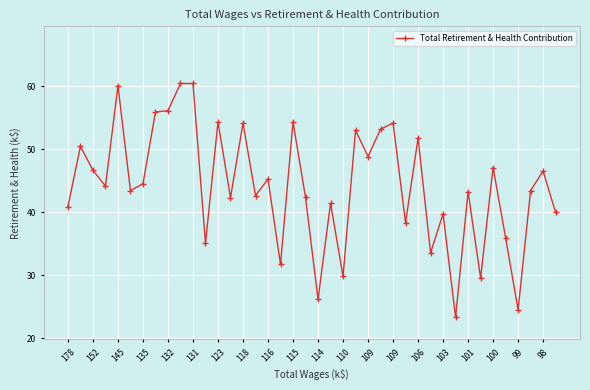

What is the sum of all values?

1770.3